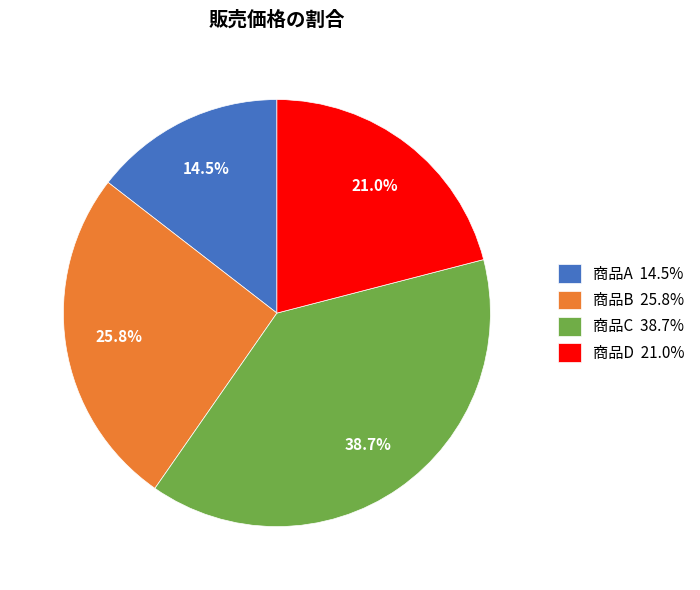

To the nearest percent, what percentage of the pie is 商品D?

21%